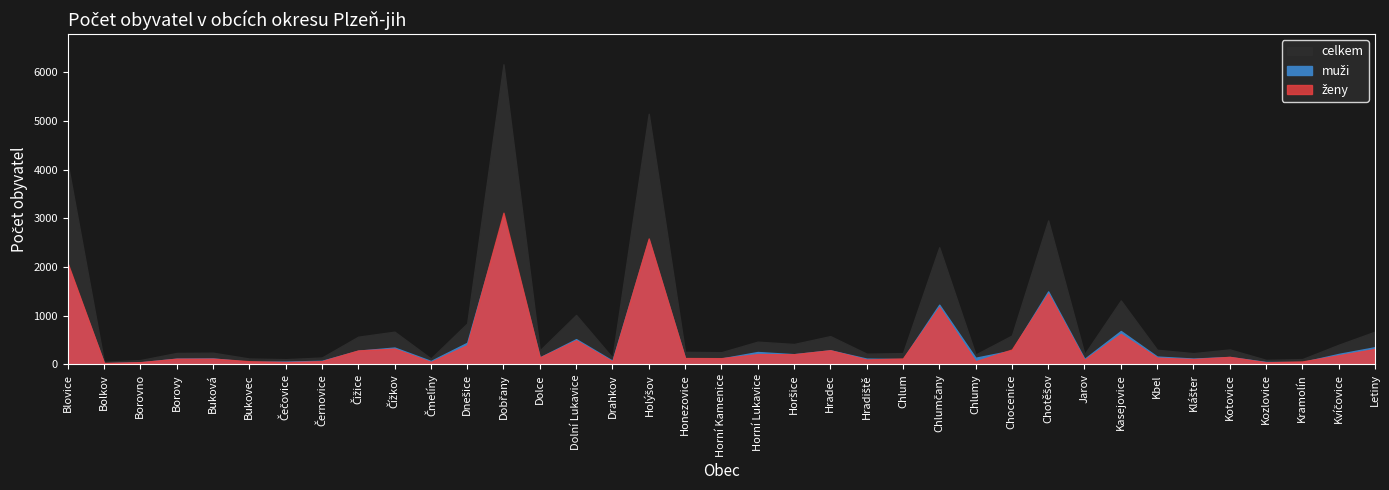

What is the label of the 31st point from the left?

Kbel